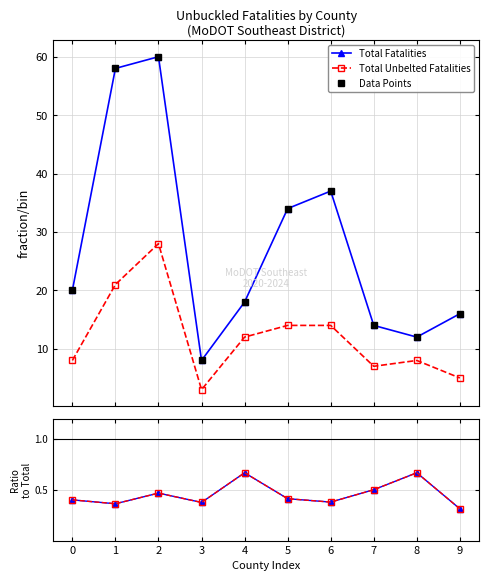

What is the maximum value shown in the chart?

60.0